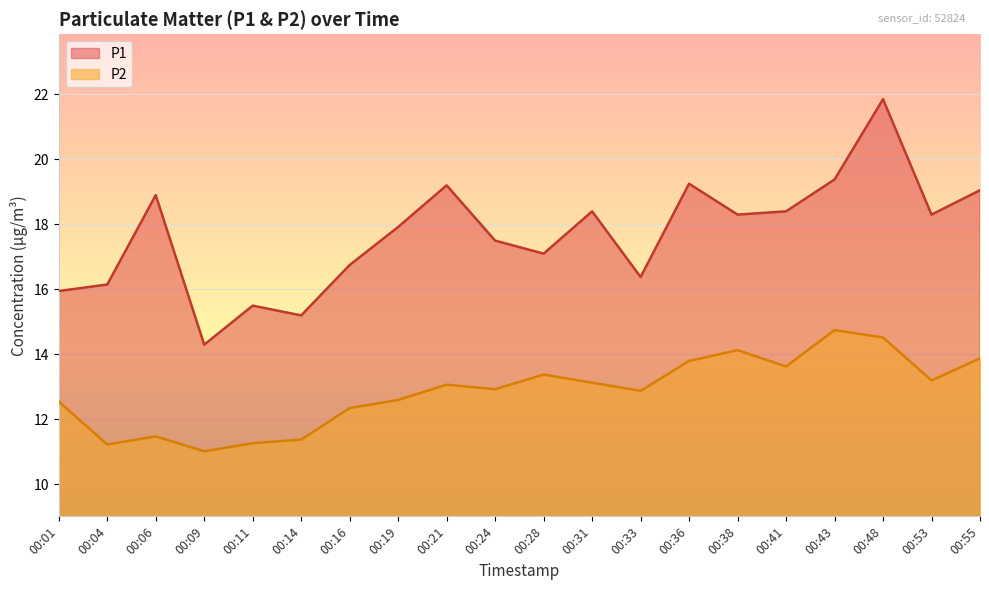

Reading left to right, extract all data points from this chart.

P1: 00:01=15.9	00:04=16.1	00:06=18.9	00:09=14.3	00:11=15.5	00:14=15.2	00:16=16.8	00:19=17.9	00:21=19.2	00:24=17.5	00:28=17.1	00:31=18.4	00:33=16.4	00:36=19.2	00:38=18.3	00:41=18.4	00:43=19.4	00:48=21.9	00:53=18.3	00:55=19.1
P2: 00:01=12.6	00:04=11.2	00:06=11.5	00:09=11.0	00:11=11.3	00:14=11.4	00:16=12.3	00:19=12.6	00:21=13.1	00:24=12.9	00:28=13.4	00:31=13.1	00:33=12.9	00:36=13.8	00:38=14.1	00:41=13.6	00:43=14.8	00:48=14.5	00:53=13.2	00:55=13.9